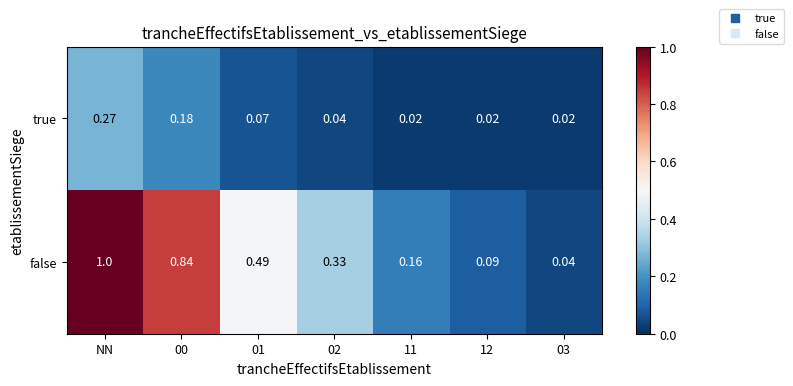

At which category does the chart reach its peak across all series?

NN